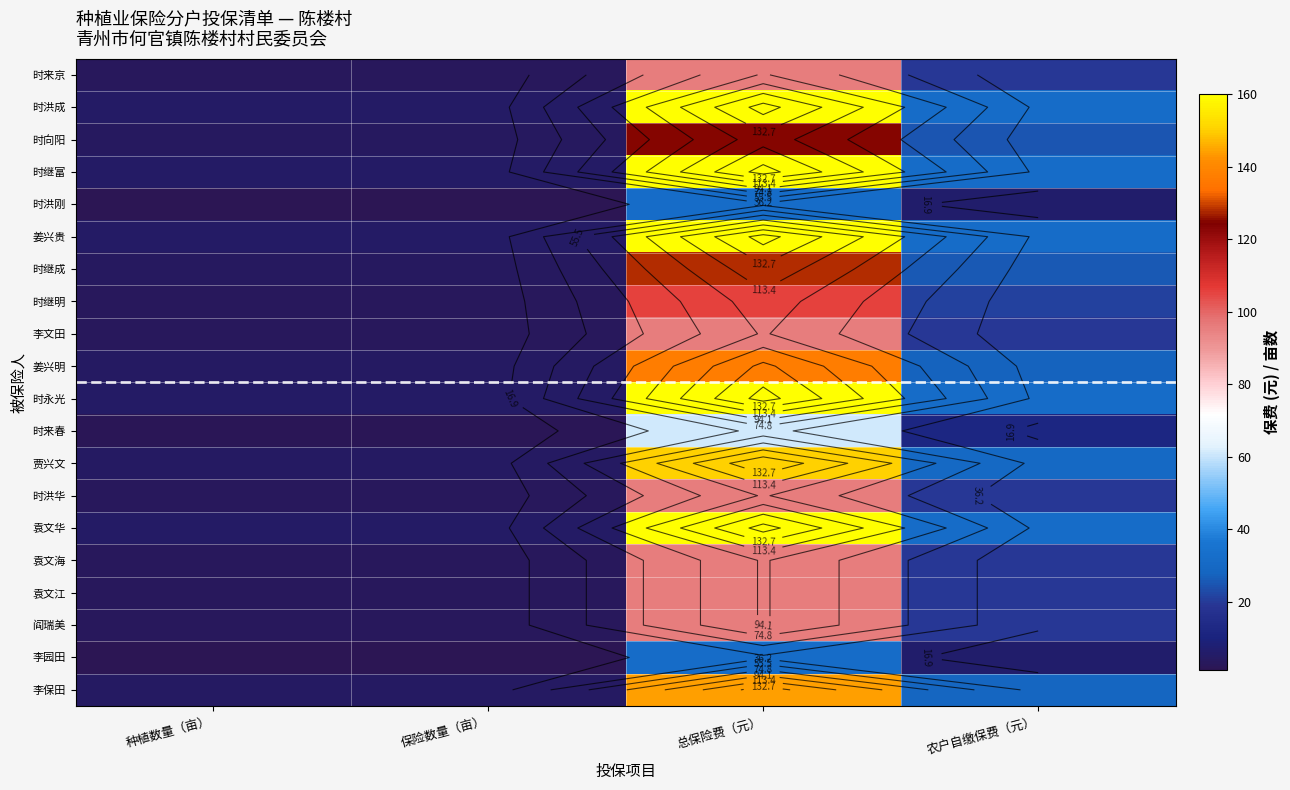

Which category has the highest value across all series?

总保险费（元）